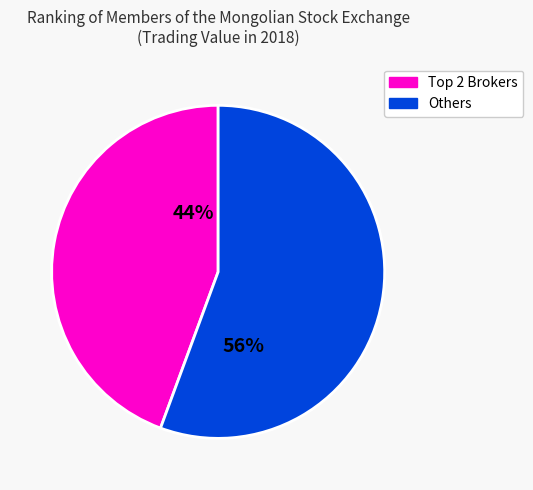

The Others slice represents 56% of the pie. True or false?

True